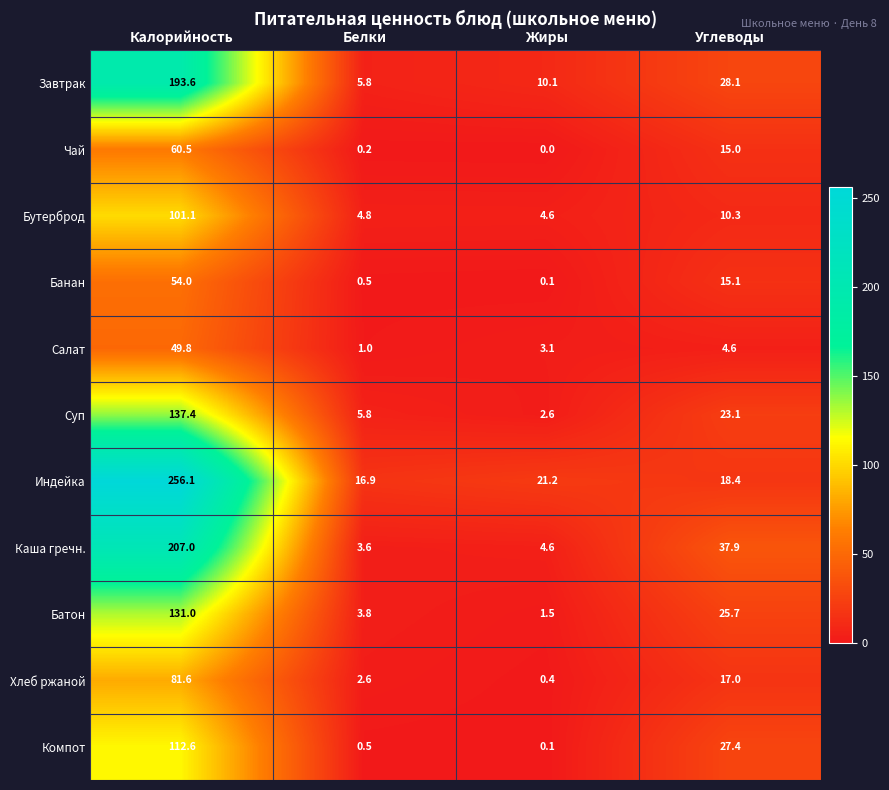

At how many categories does at least one series exceed 230?

1